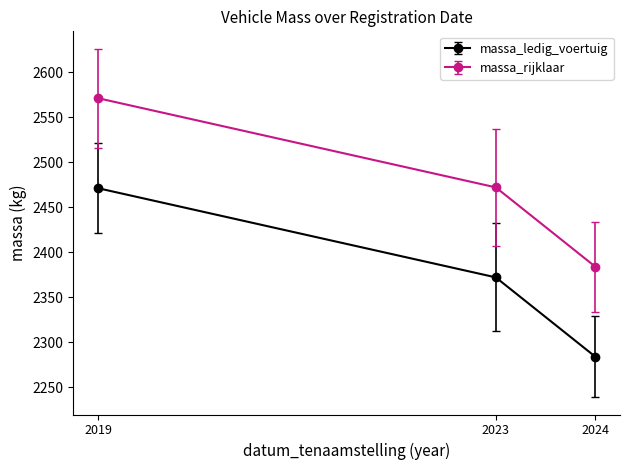

List the labels in order of massa_rijklaar value, largest first.

2019, 2023, 2024